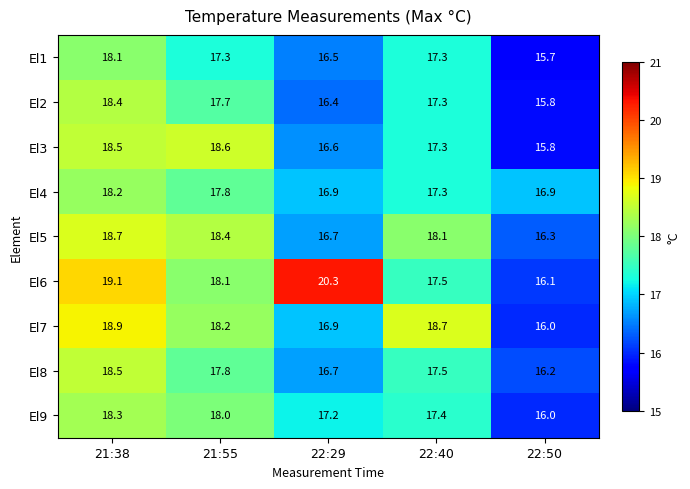

What is the average value of the El8 series?

17.3